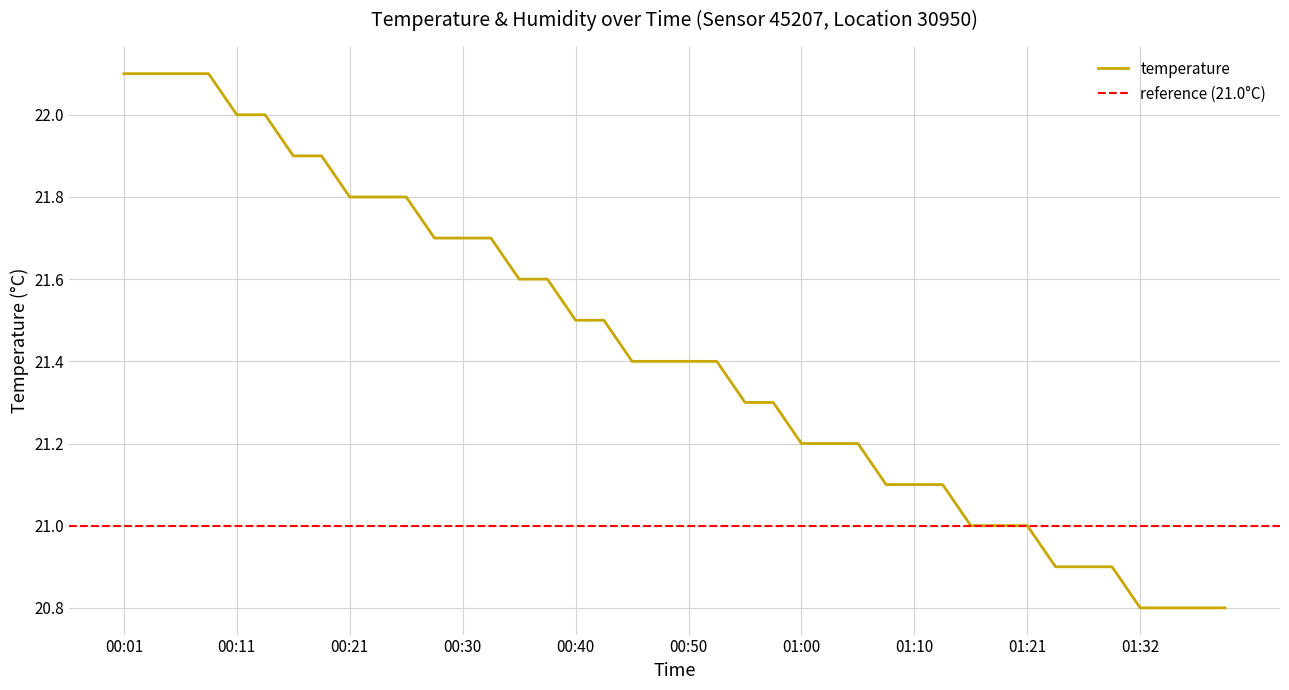

The chart shows a value of 28.7 at 01:29. True or false?

False